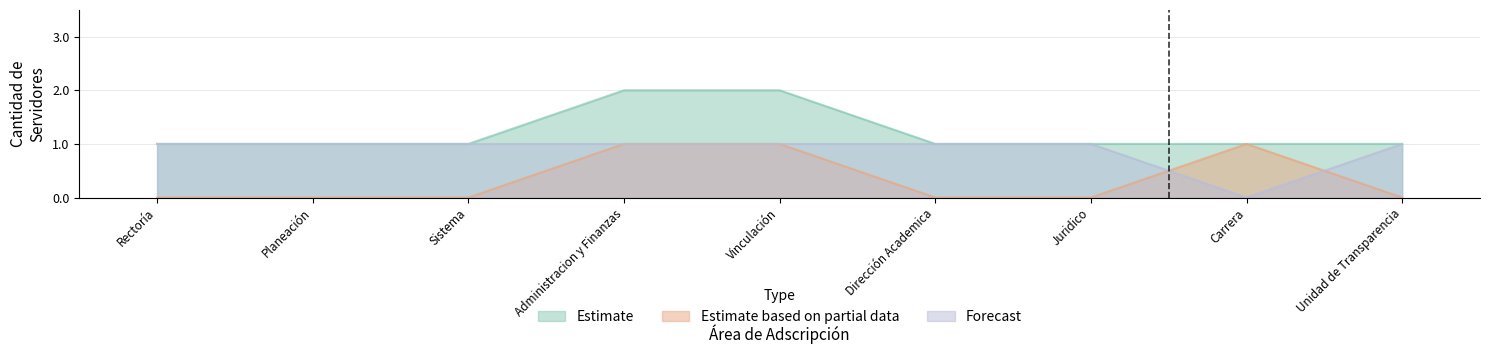

True or false: Estimate and Forecast intersect in this chart.

False